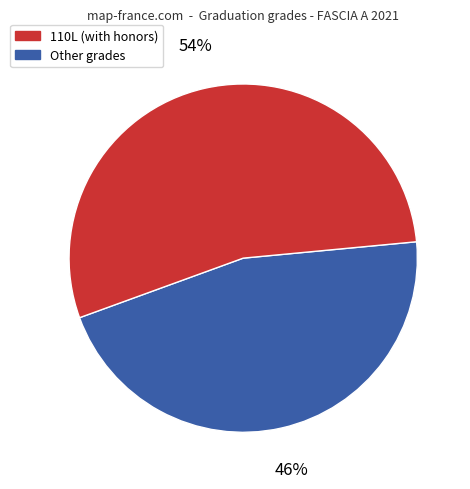

Is there any slice that represents more than half of the pie?

Yes